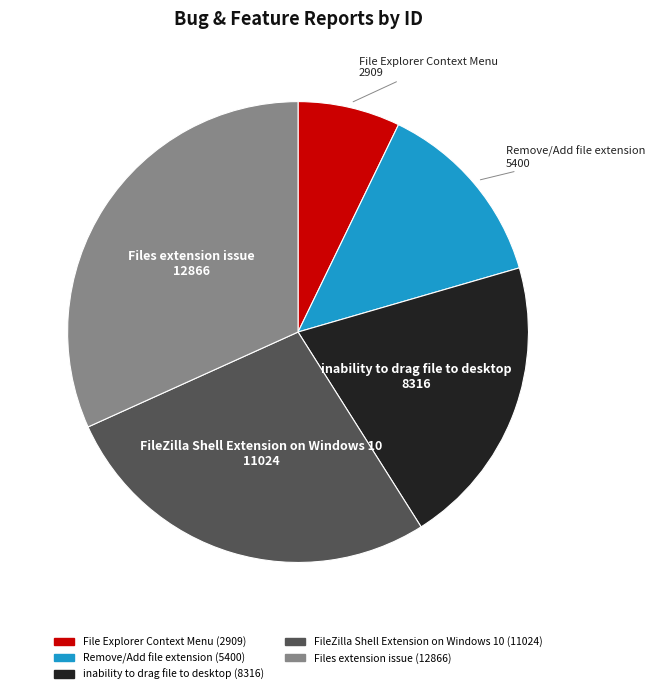

Is there any slice that represents more than half of the pie?

No